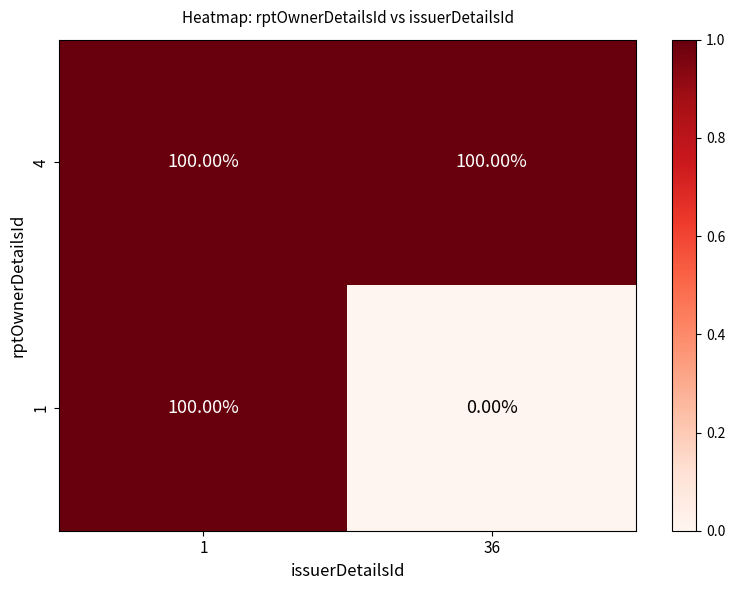

What is the difference between the highest and lowest values at 36?

100